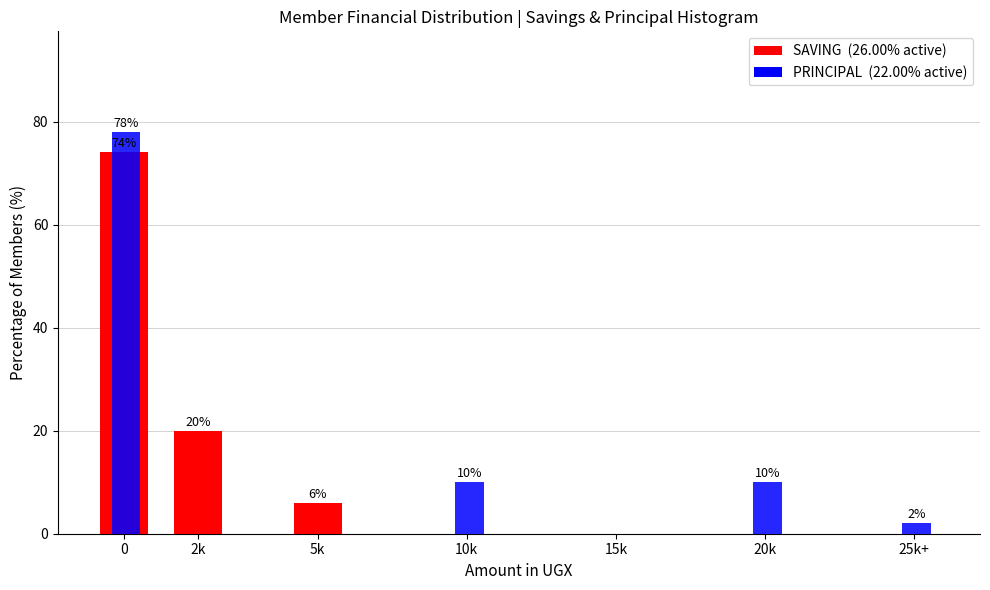

What is the total value across all series at 0?

152